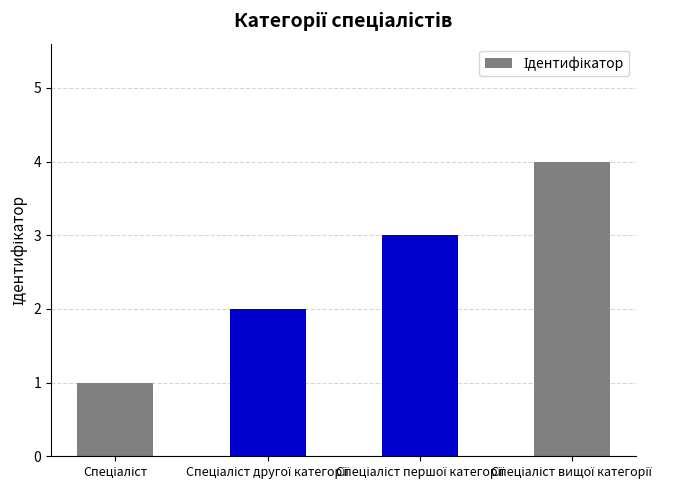

How many series are shown in this chart?

1